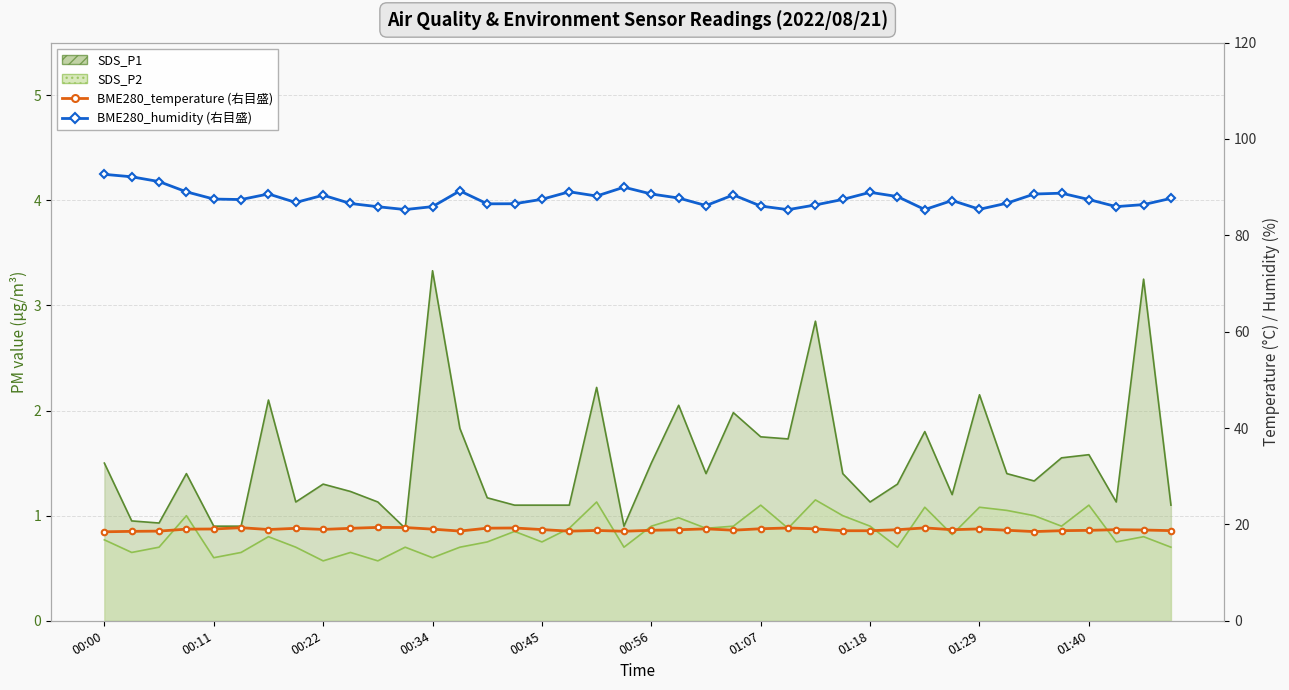

True or false: BME280_humidity has more than 2 interior local peaks.

True